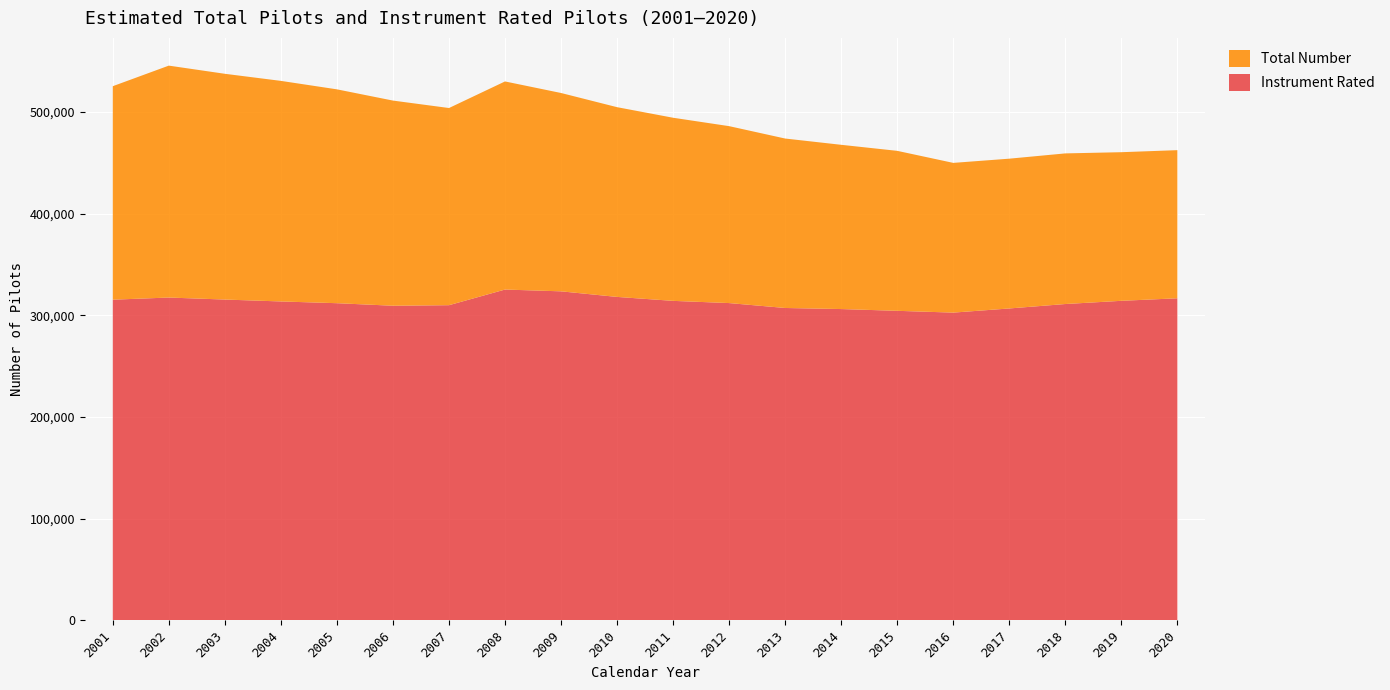

Reading left to right, list all the values displayed in this chart.

Total Number: 525210	545434	537405	530432	522112	511065	503740	529882	518523	504575	494178	485919	473739	467576	461638	449797	453935	459123	460306	462314
Instrument Rated: 315276	317389	315413	313545	311828	309333	309865	325247	323495	318001	314122	311952	307120	306066	304329	302572	306652	311017	314168	316651